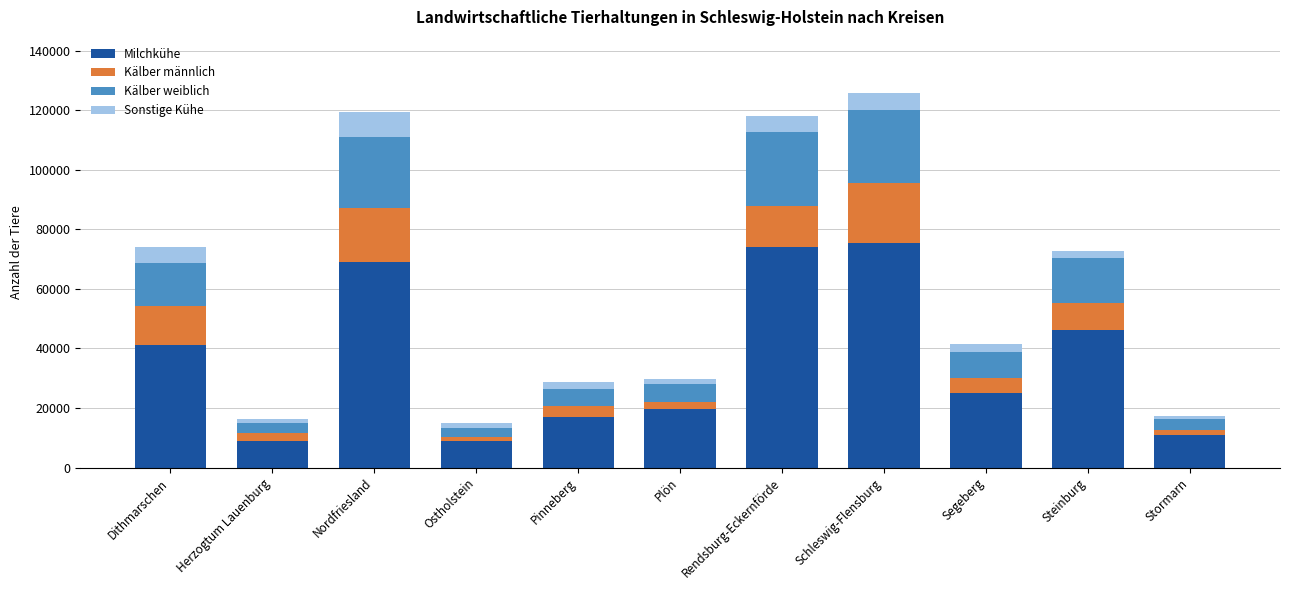

What is the lowest value of the Milchkühe series?

8824